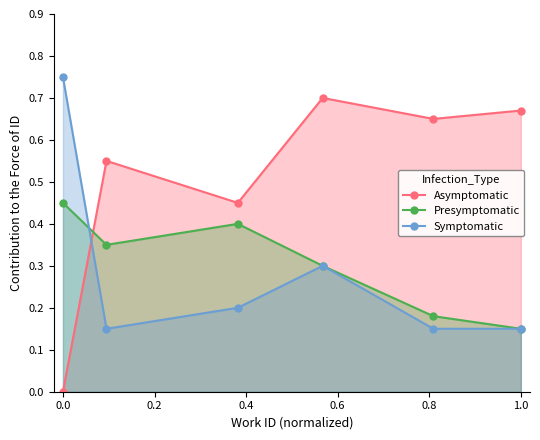

What is the sum of all Presymptomatic values?

1.8